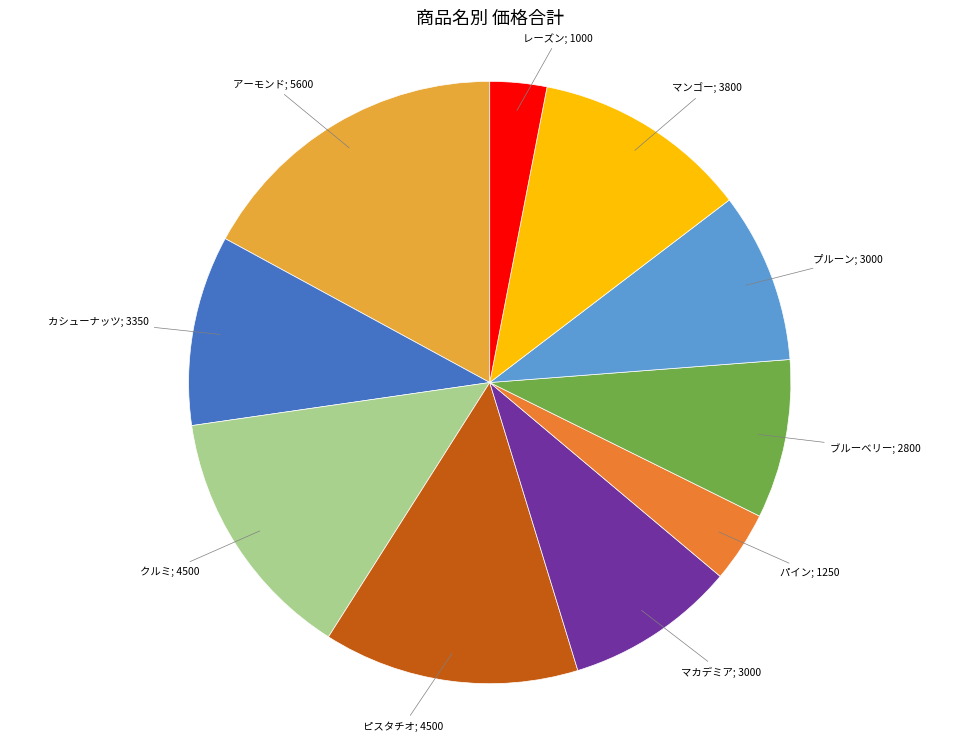

Is there any slice that represents more than half of the pie?

No